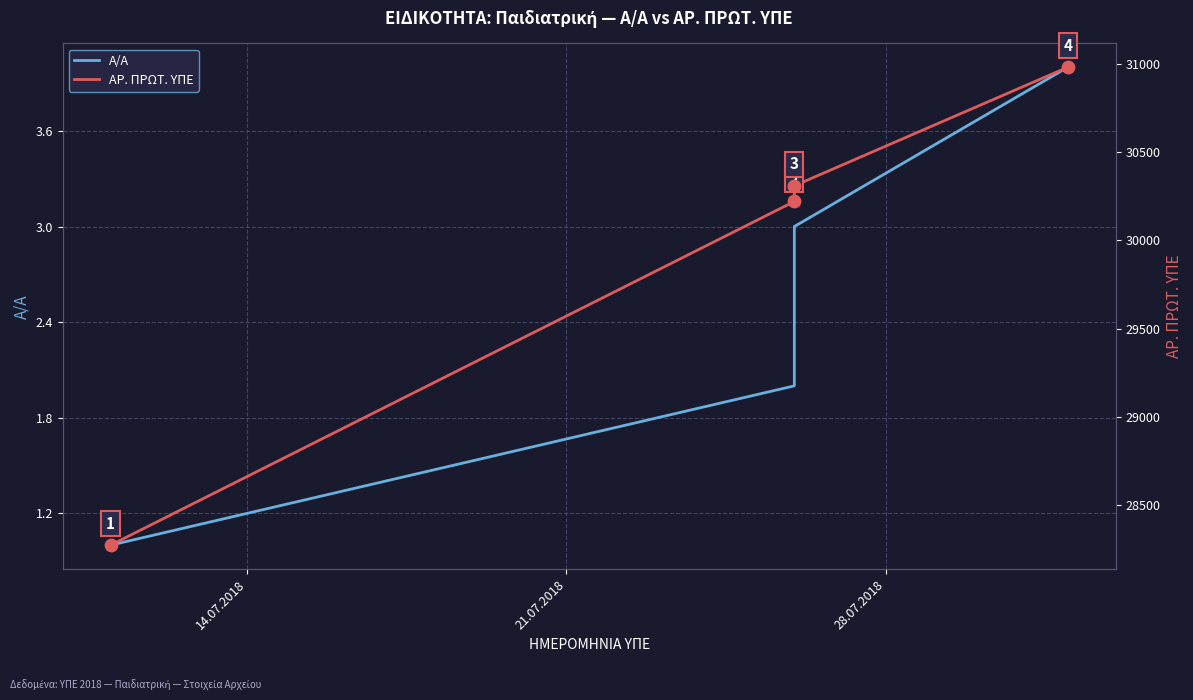

What is the total value across all series at 14.07.2018?

28273